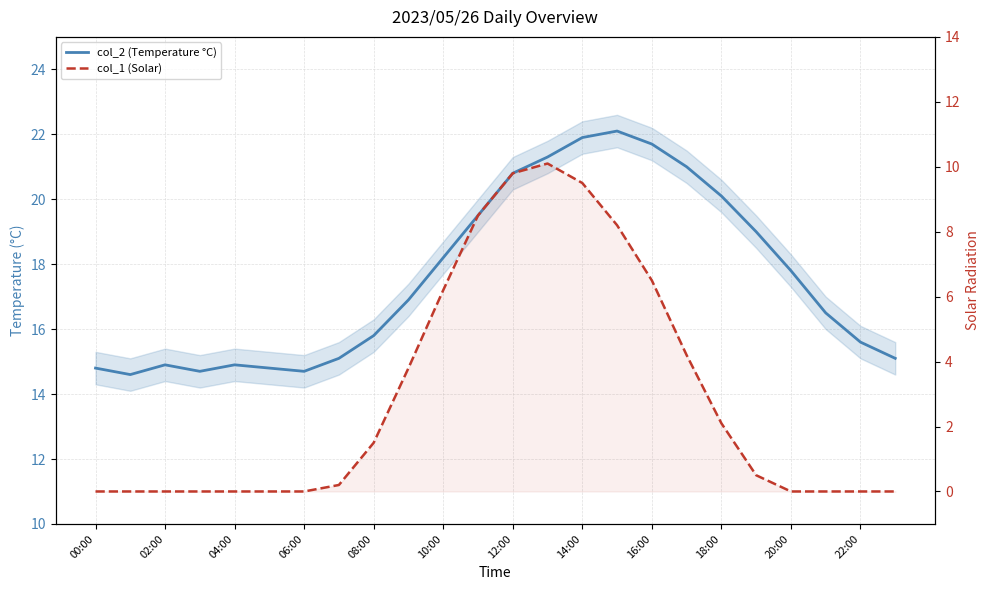

True or false: col_1 (Solar) has more than 1 interior local peaks.

False